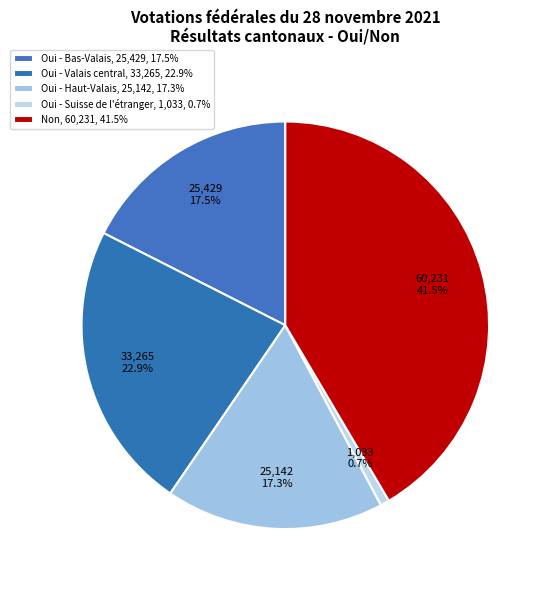

Count the number of slices in the pie.

5